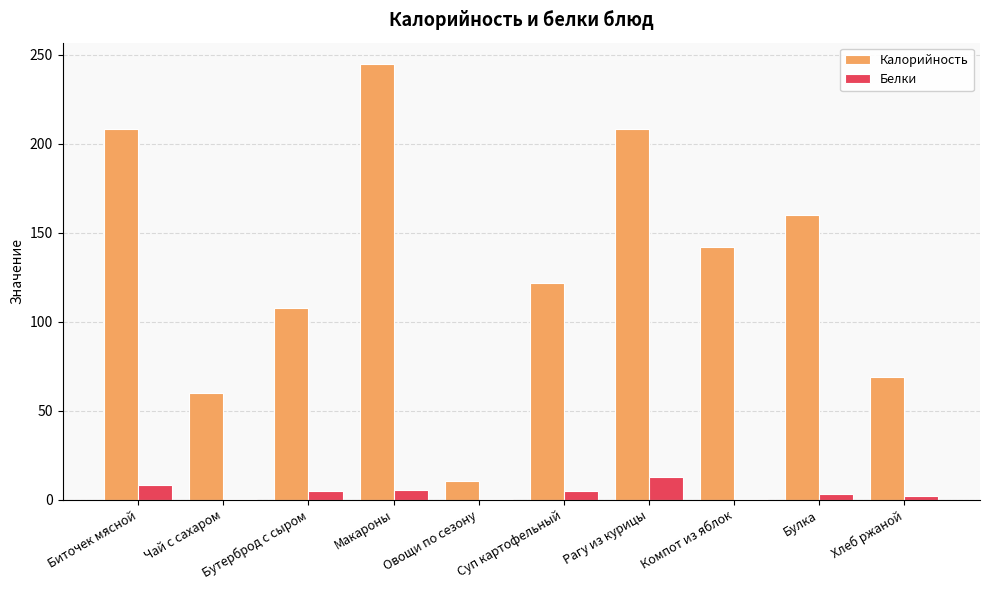

What is the approximate value of Калорийность at Рагу из курицы?

208.0